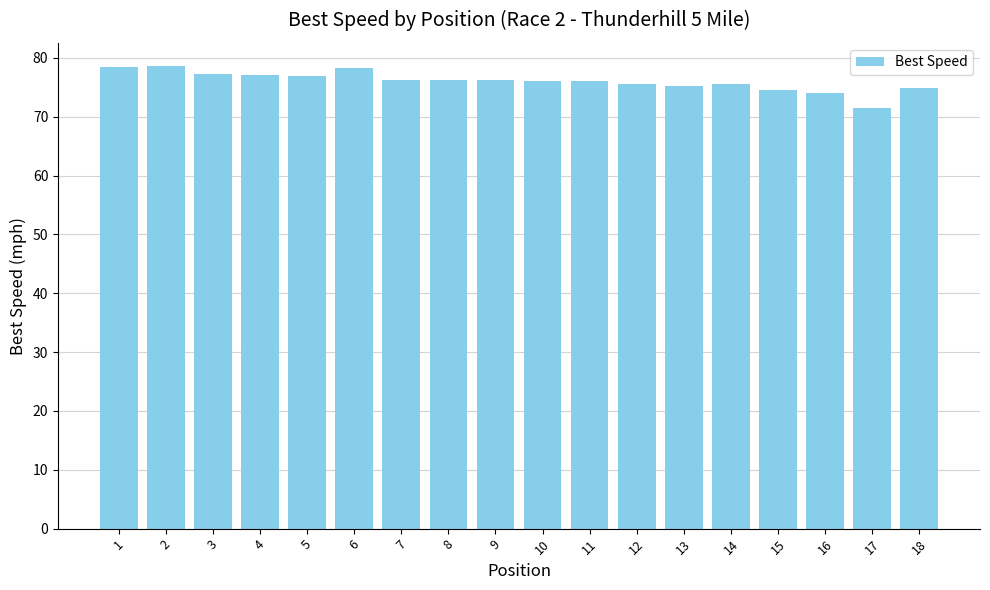

What is the greatest value displayed?

78.6